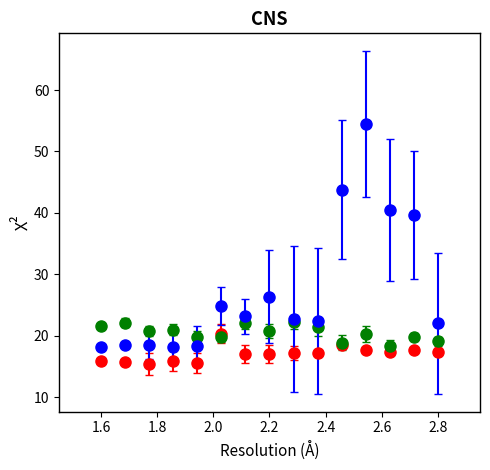

What is the smallest value displayed?

15.4